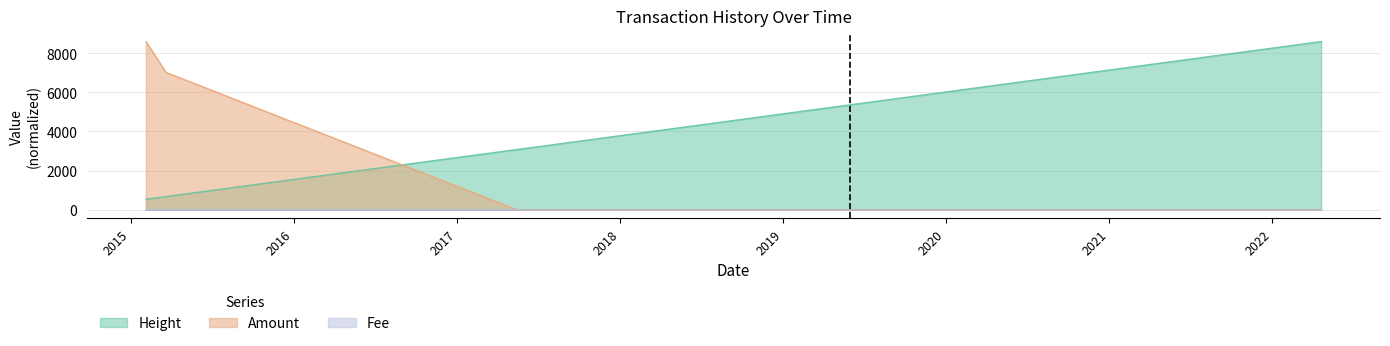

What is the label of the 5th point from the left?

2018-04-24